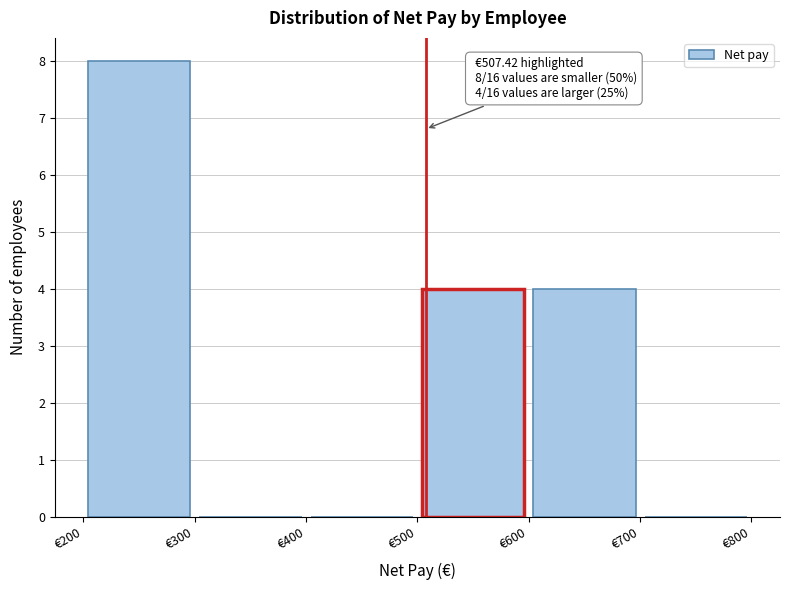

Over which range of the x-axis is the bar tallest?

200 to 300